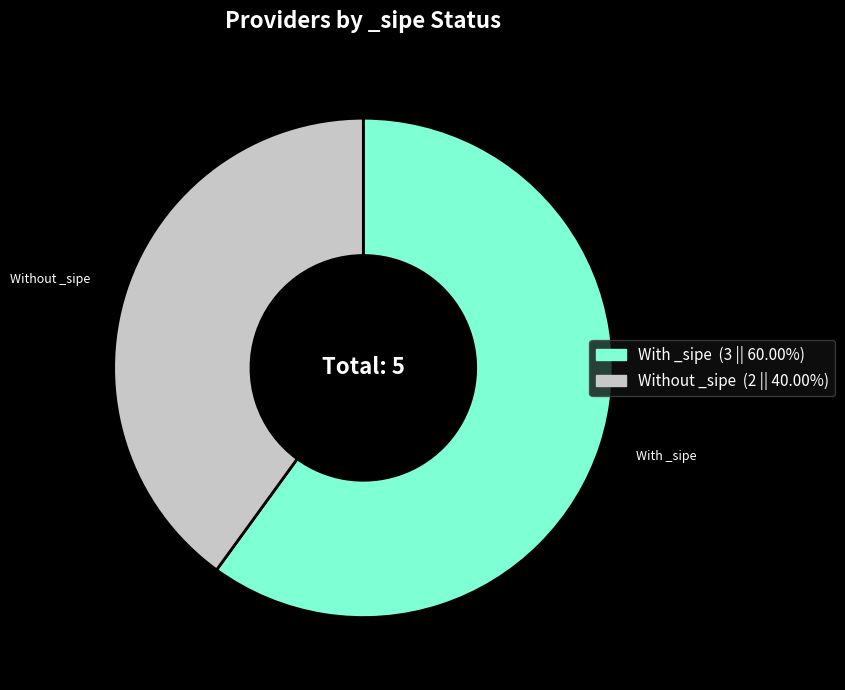

How many slices are in this pie chart?

2